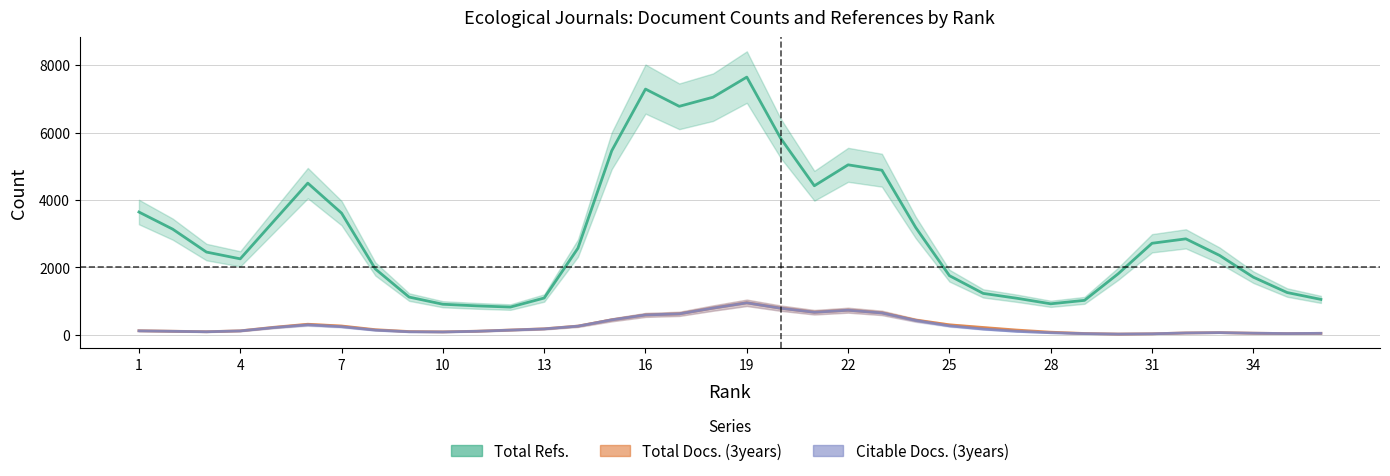

True or false: Total Refs. has a value of 6708.9 at 22.

False